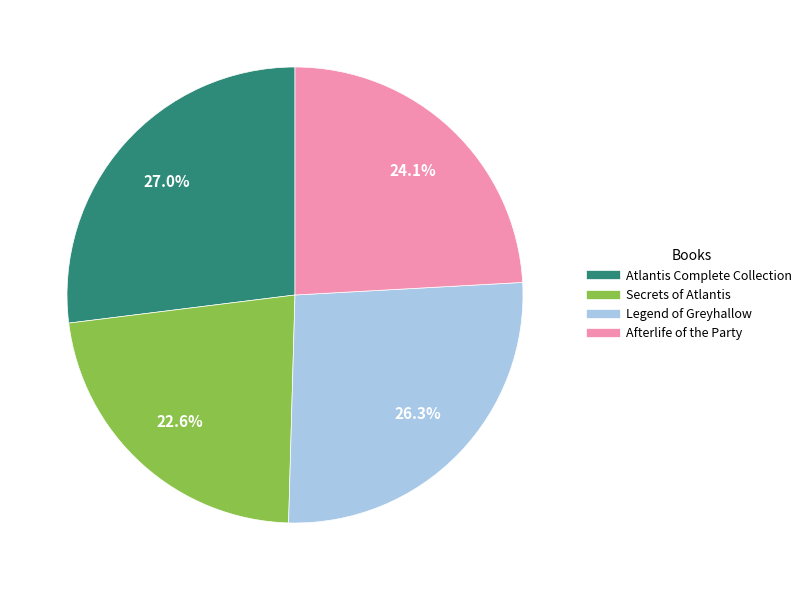

True or false: Legend of Greyhallow accounts for 20% of the total.

False